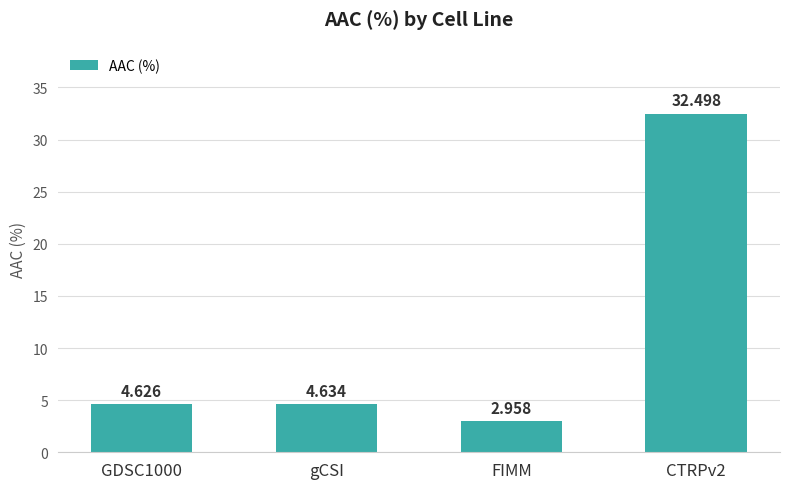

Between FIMM and gCSI, which is larger?

gCSI